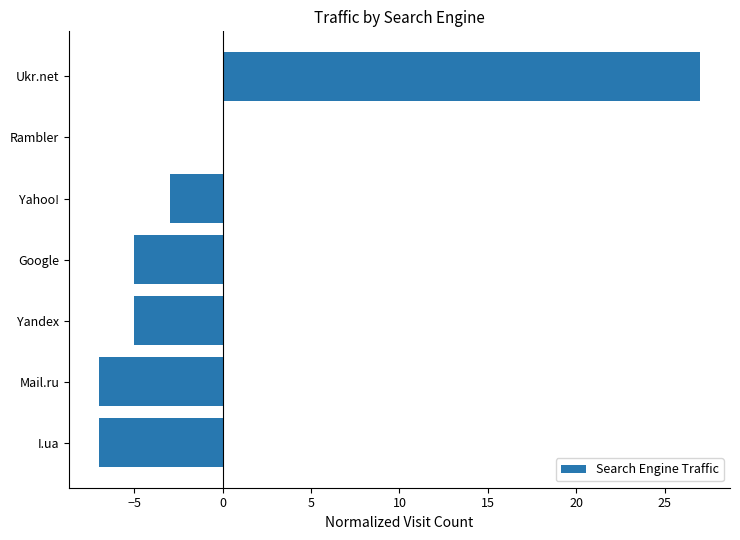

Which has a higher value, Yahoo! or Mail.ru?

Yahoo!